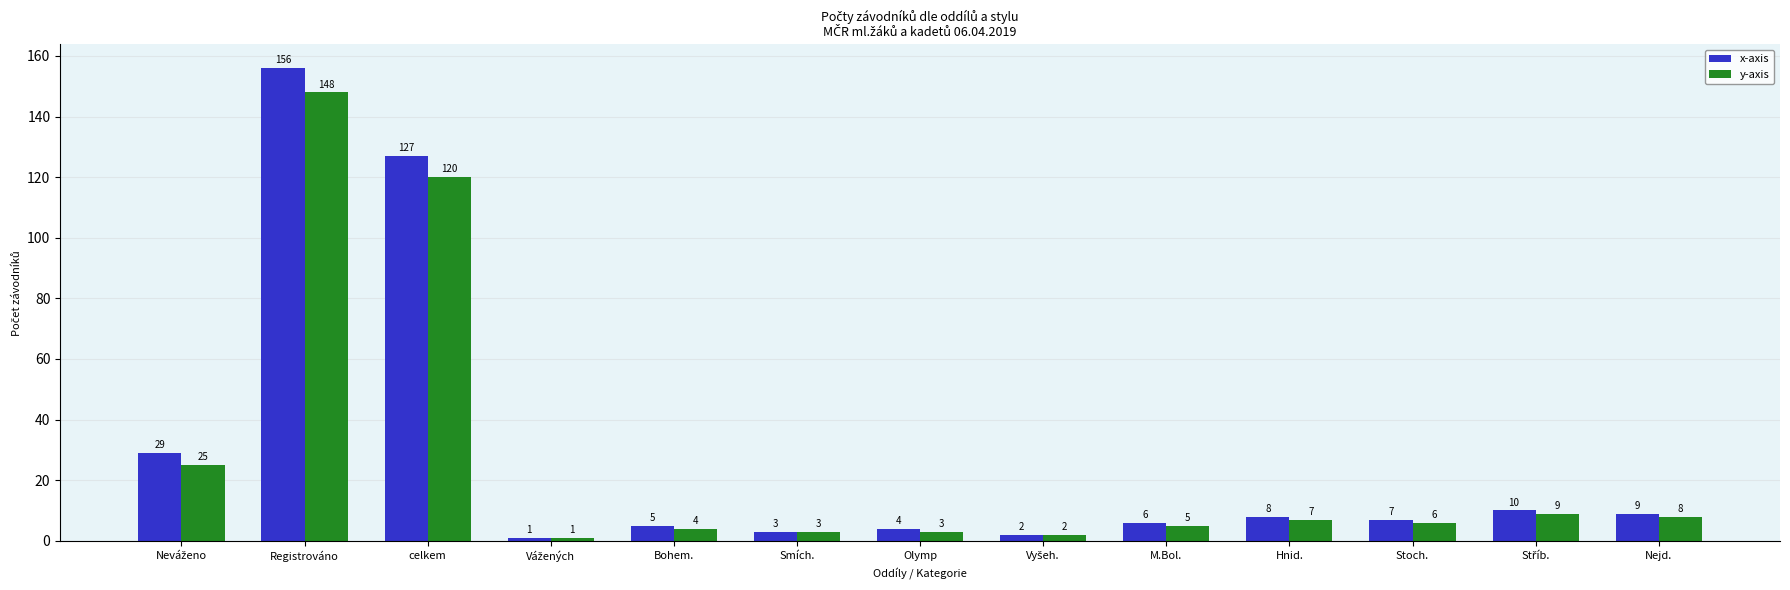

What is the difference between the maximum and minimum values in the y-axis series?

147